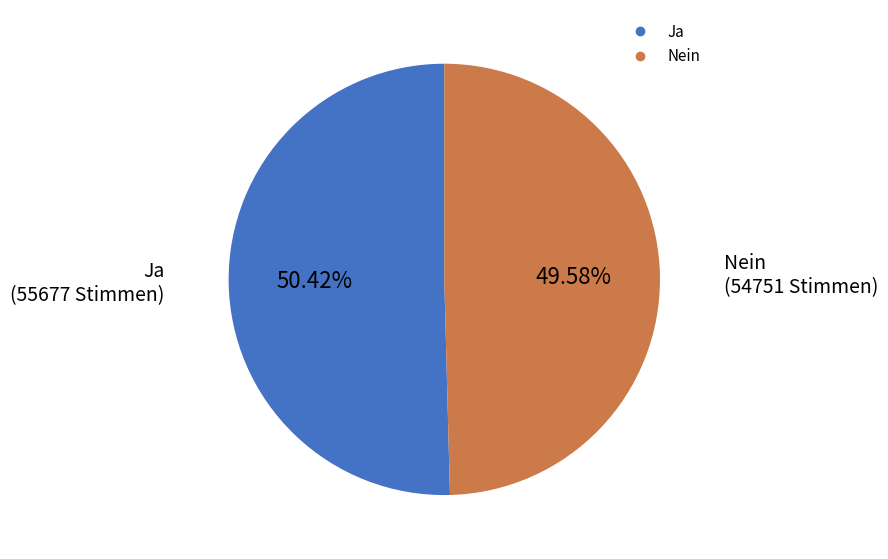

How many slices are in this pie chart?

2